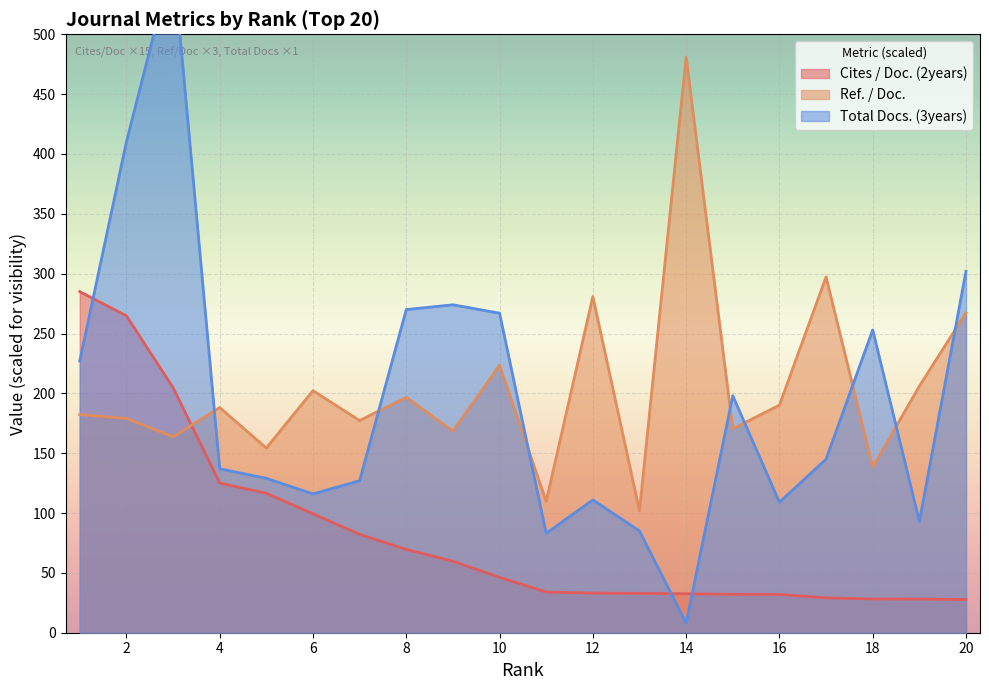

What is the spread (max minus min) of values at 6?

102.9